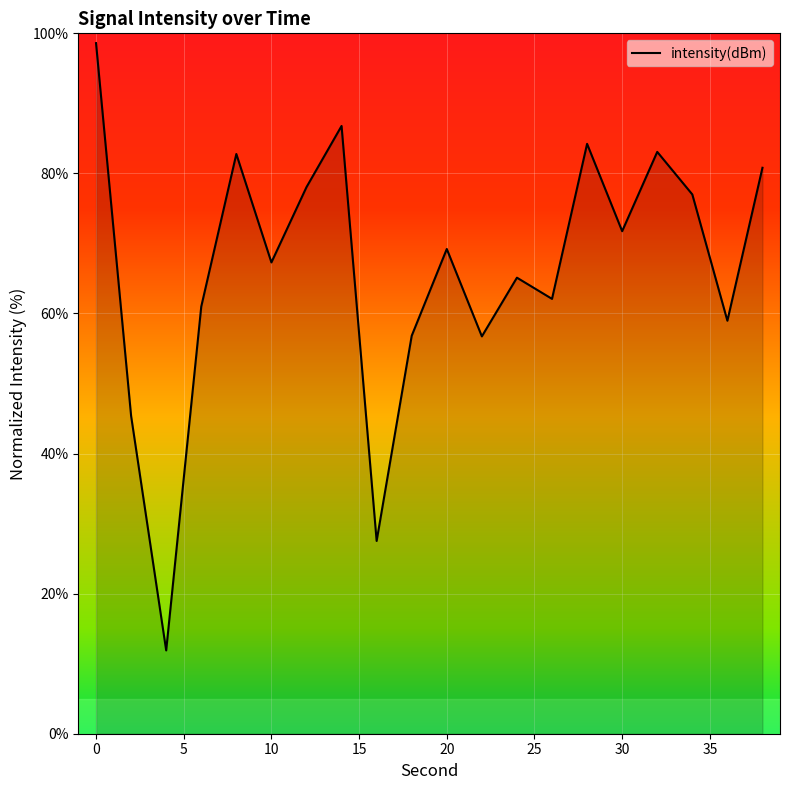

How many lines are shown in the chart?

1